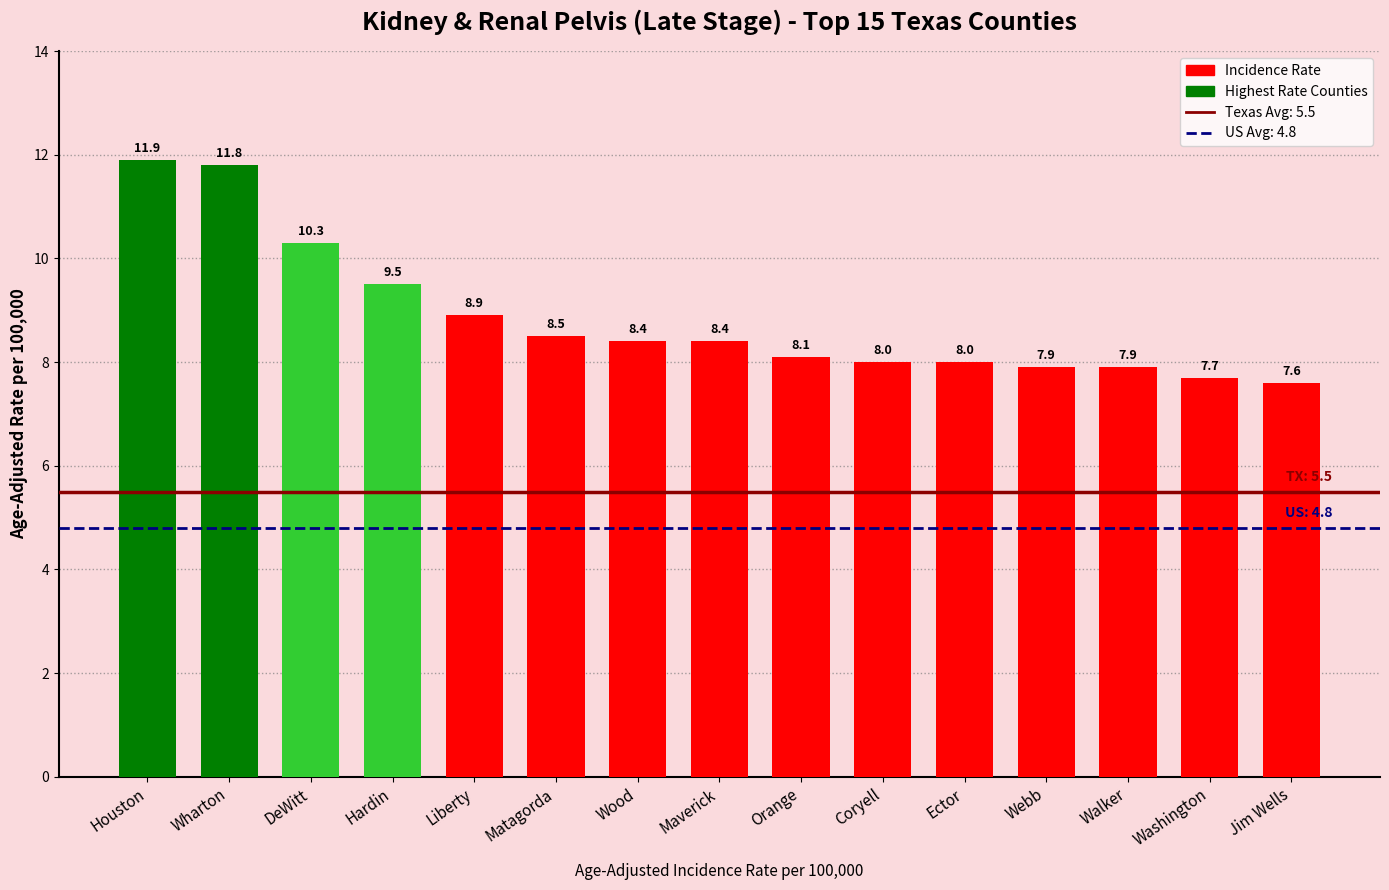

What is the value of the 12th bar from the left?

7.9